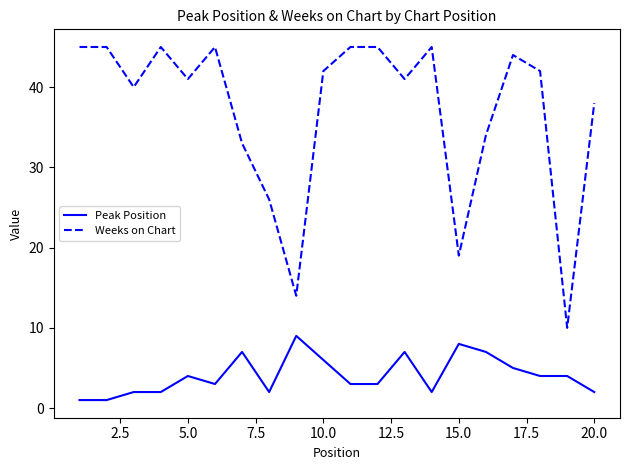

True or false: Peak Position has more than 1 points higher than both neighbors.

True